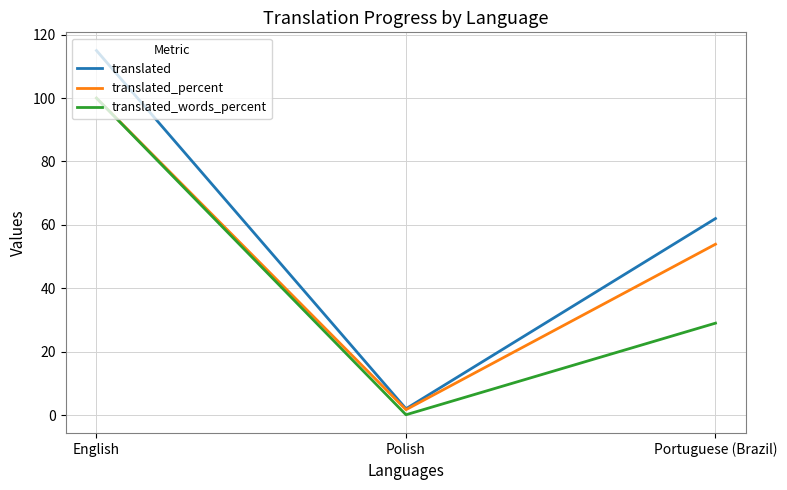

What position from the left is Portuguese (Brazil)?

3